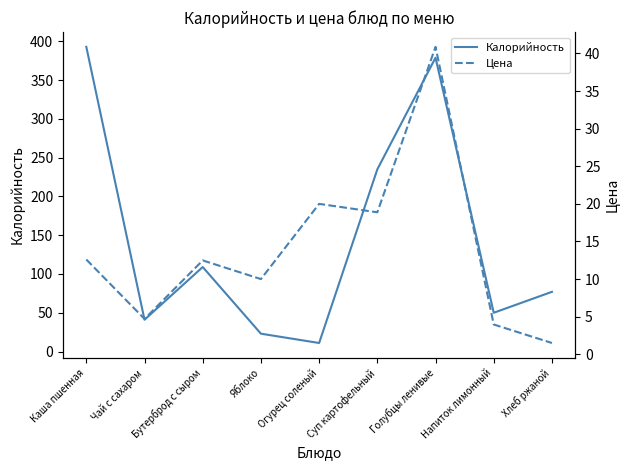

At which category does Калорийность reach its first local peak?

Бутерброд с сыром